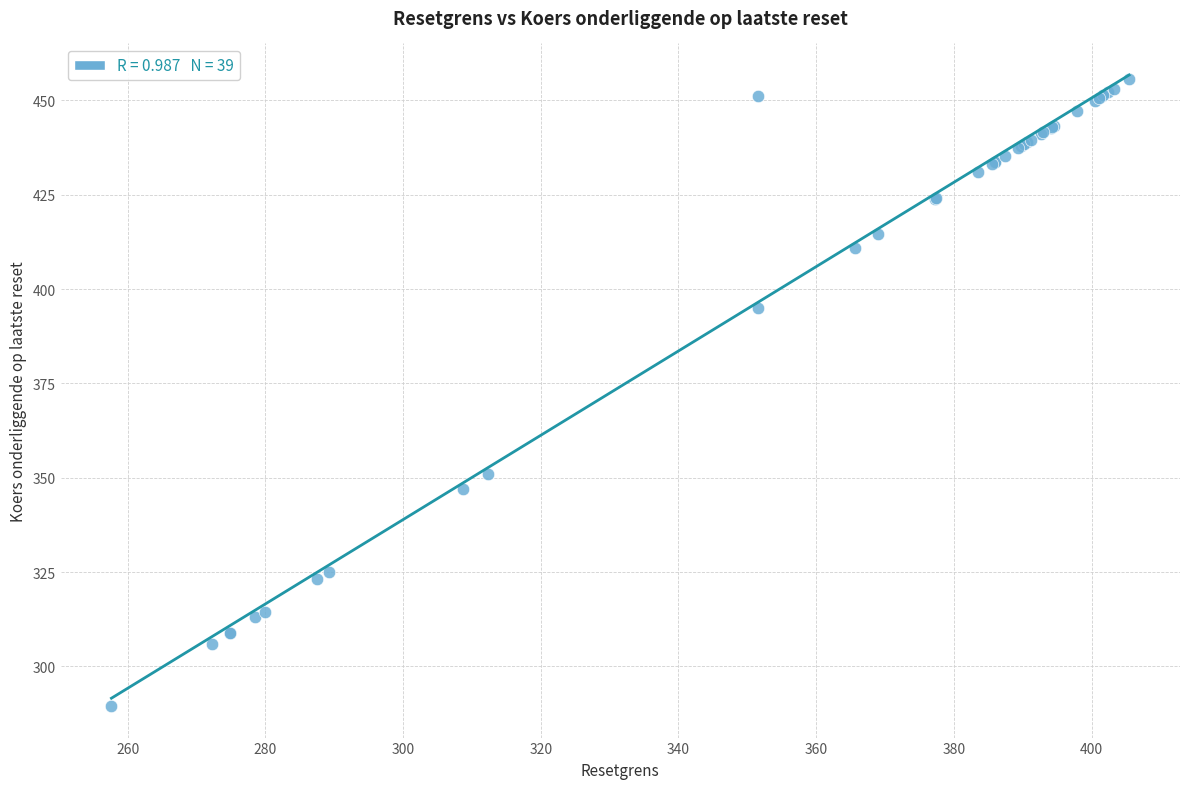

What Y value in the scatter plot is closest to 372?

351.0